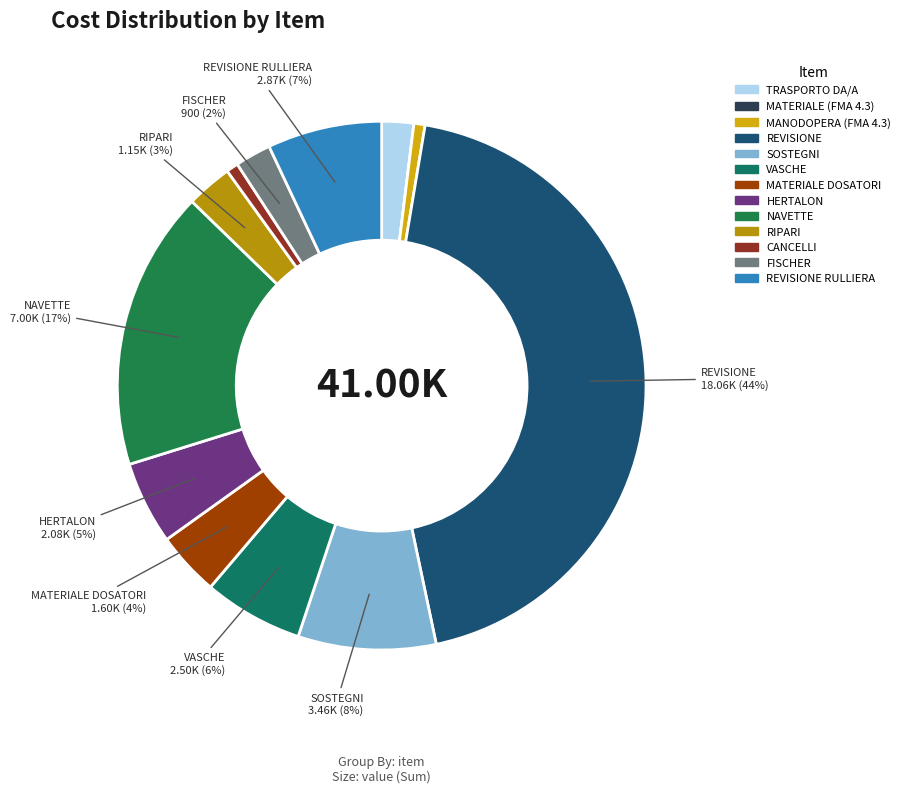

Which category has the biggest portion of the pie?

REVISIONE